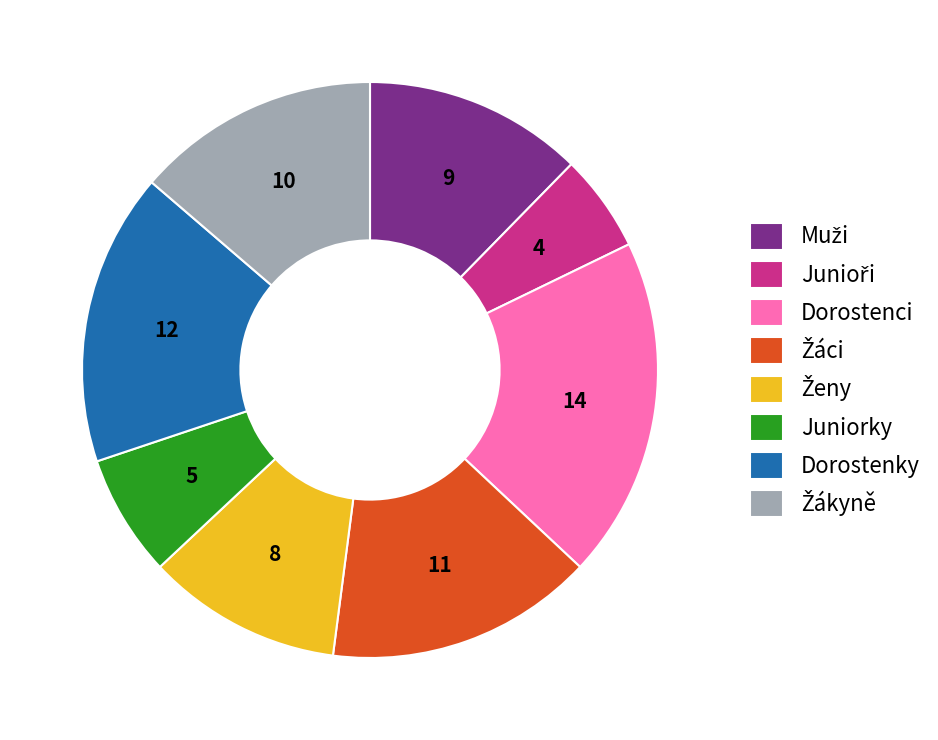

Which category has the biggest portion of the pie?

Dorostenci